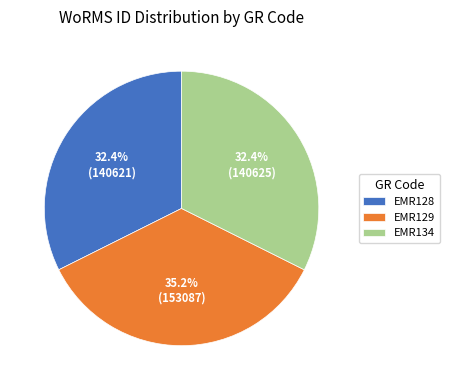

True or false: EMR129 accounts for 44% of the total.

False